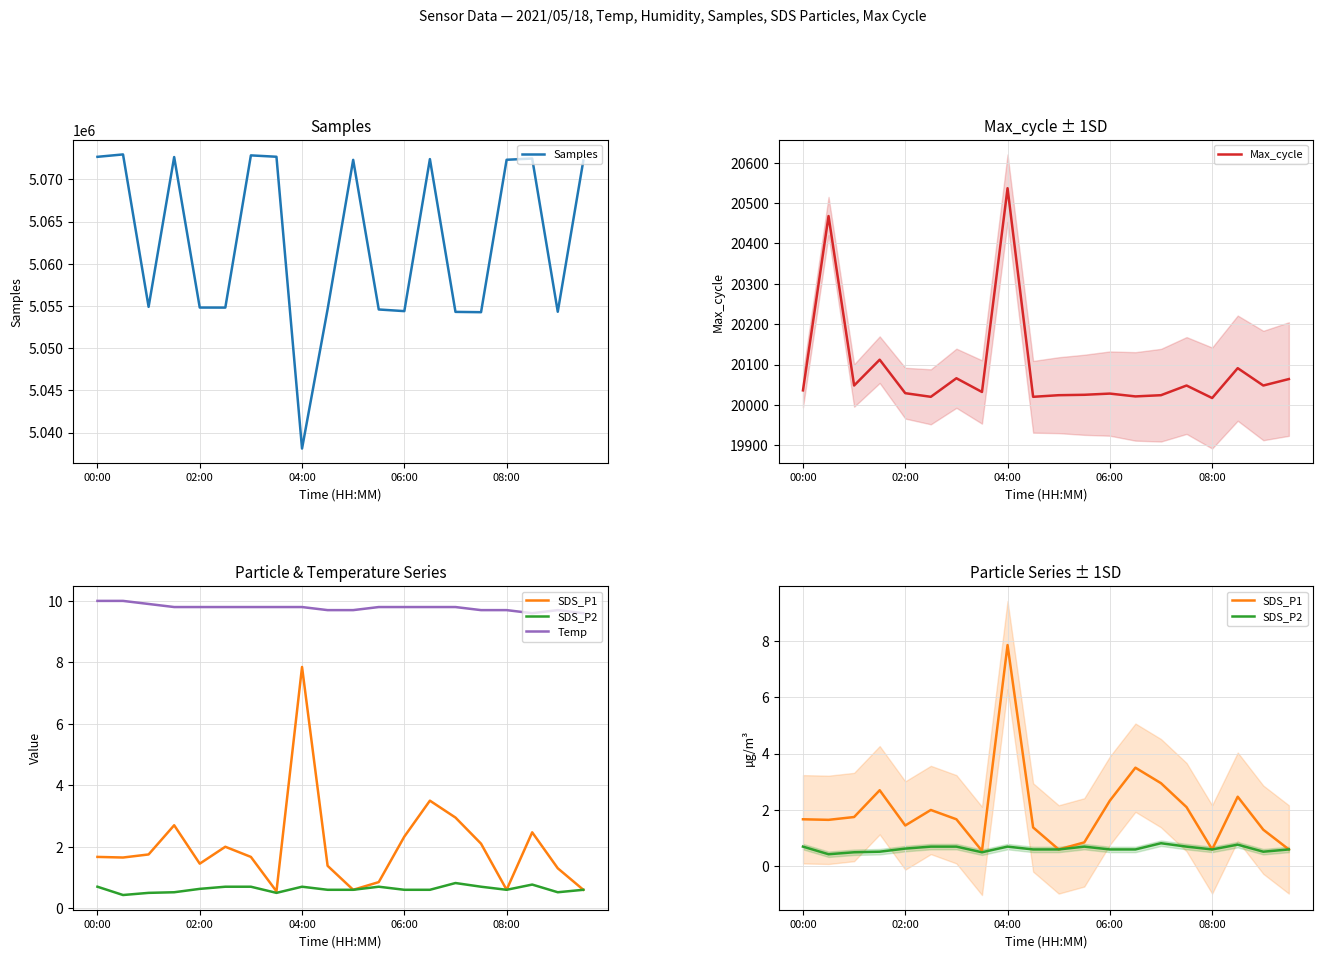

True or false: Max_cycle and Temp intersect in this chart.

False